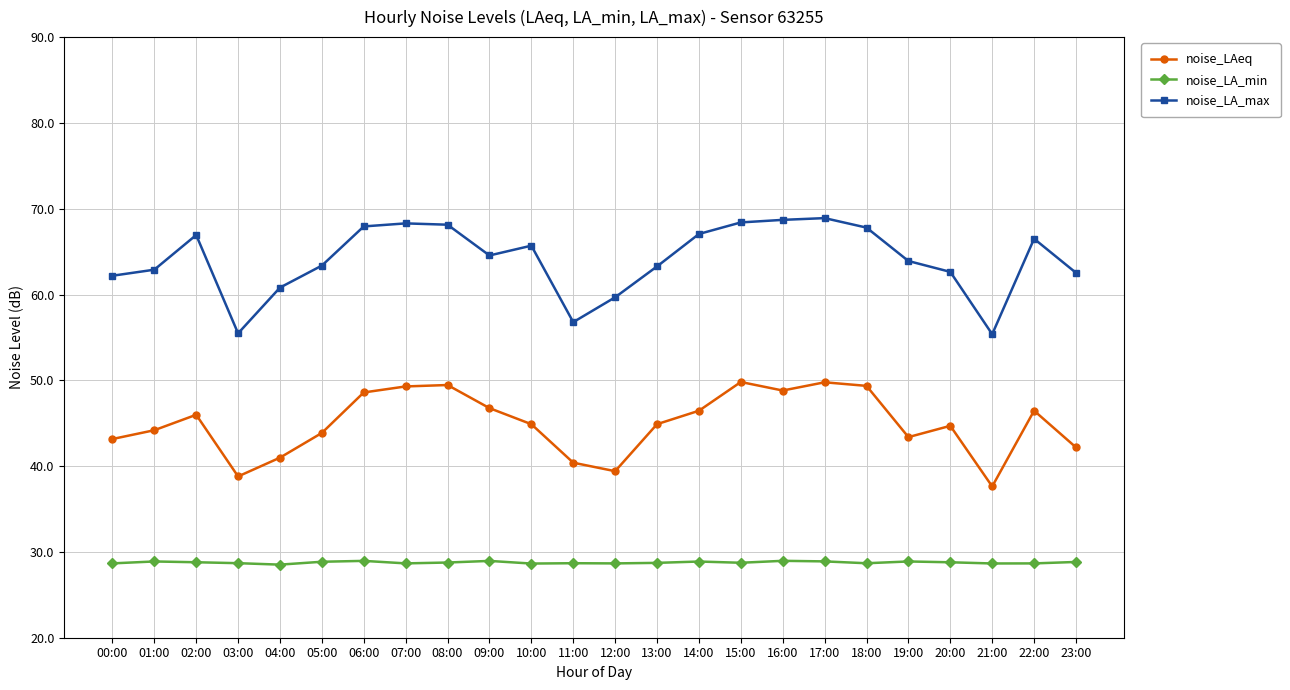

True or false: noise_LA_min has a value of 28.9 at 17:00.

True